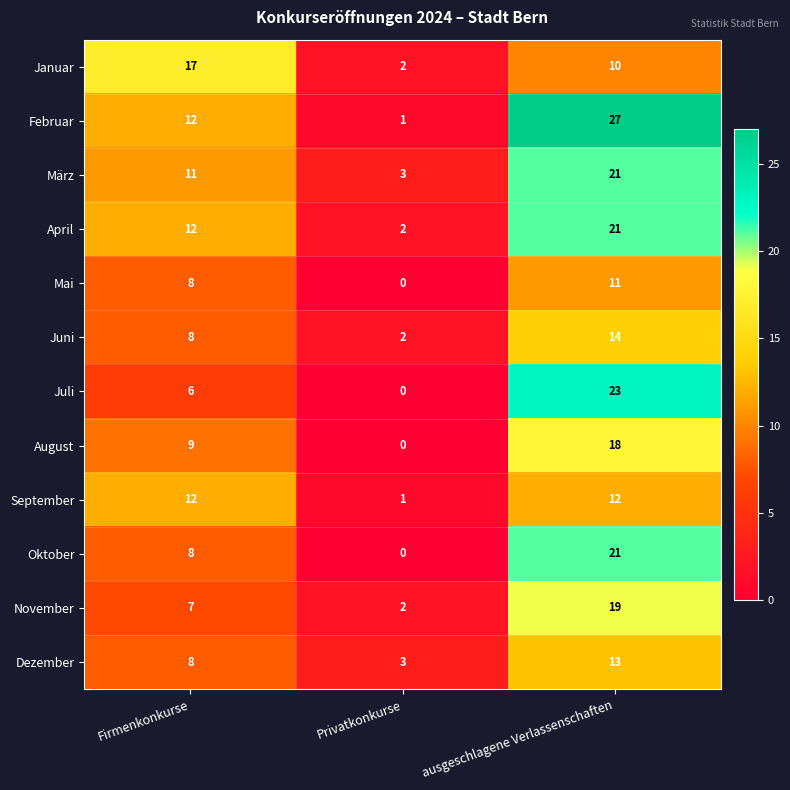

What is the spread (max minus min) of values at ausgeschlagene Verlassenschaften?

17